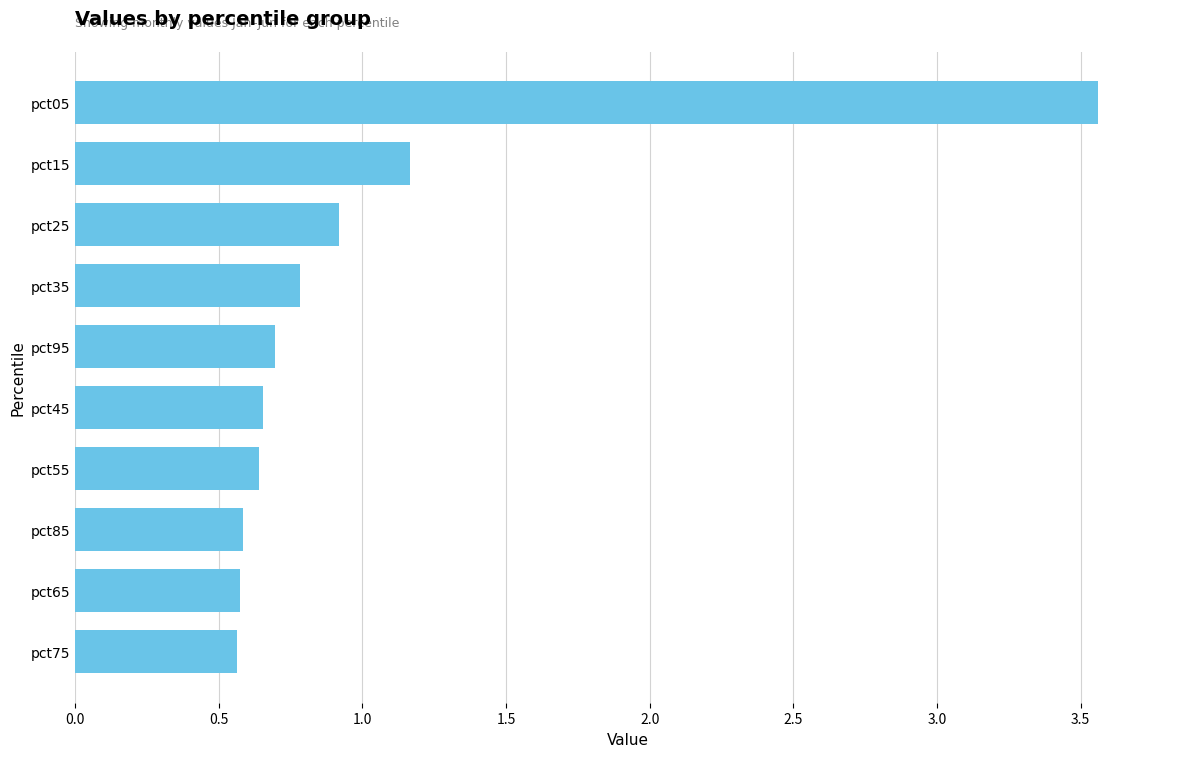

What is the difference between the maximum and minimum values?

3.0